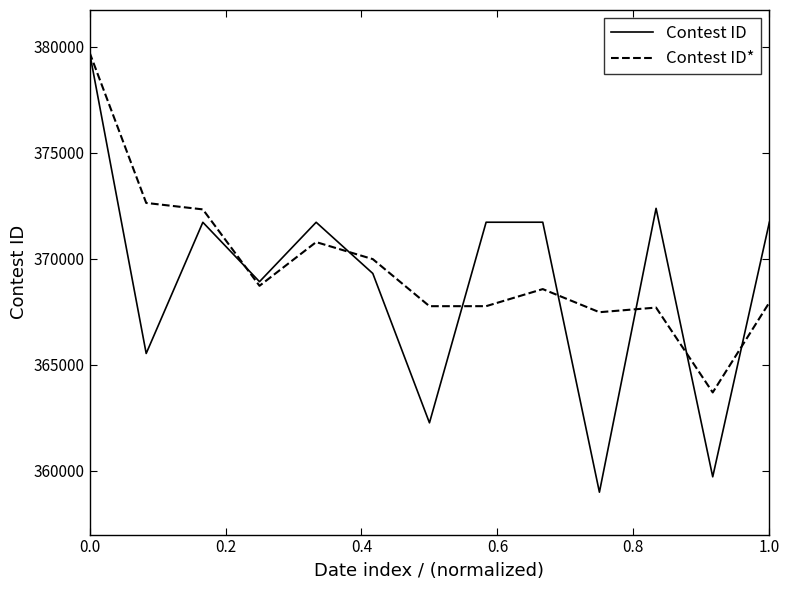

What is the minimum value shown in the chart?

358996.0